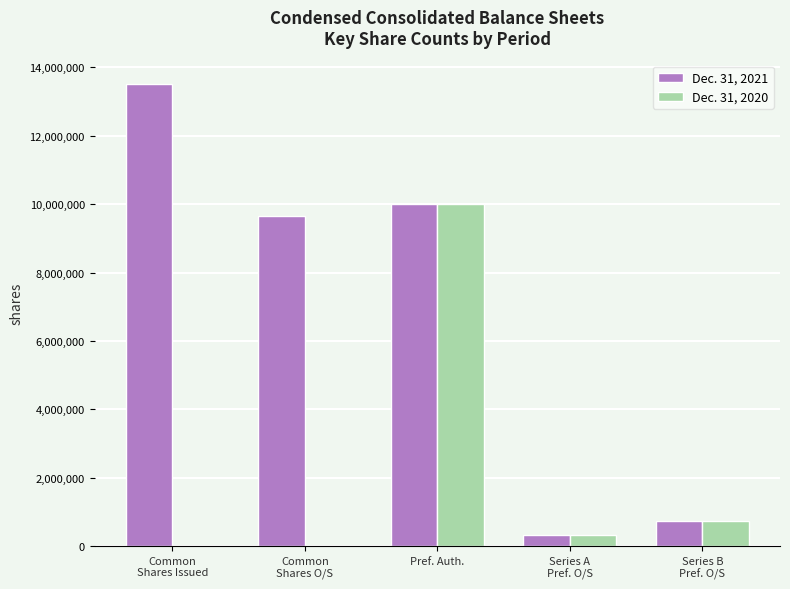

Reading right to left, transcribe all the data shown in this chart.

Dec. 31, 2021: 725426	334800	10000000	9669217	13527810
Dec. 31, 2020: 725426	334800	10000000	0	0